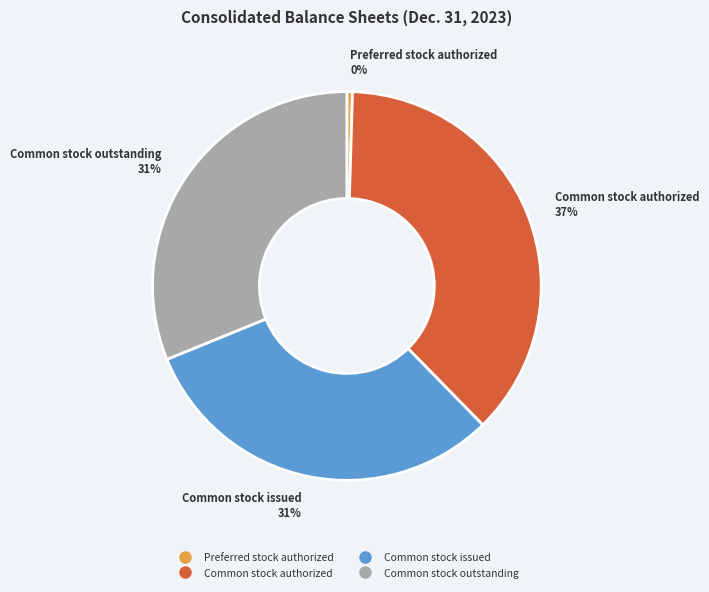

To the nearest percent, what is the average slice percentage?

25%